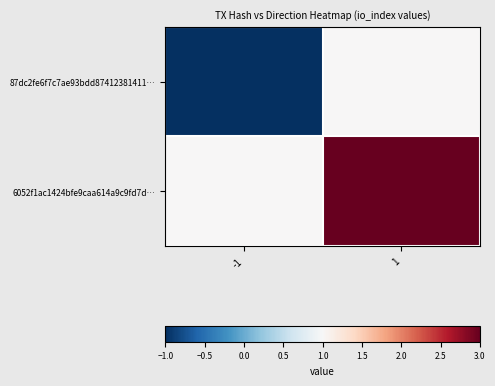

How many series are shown in this chart?

2